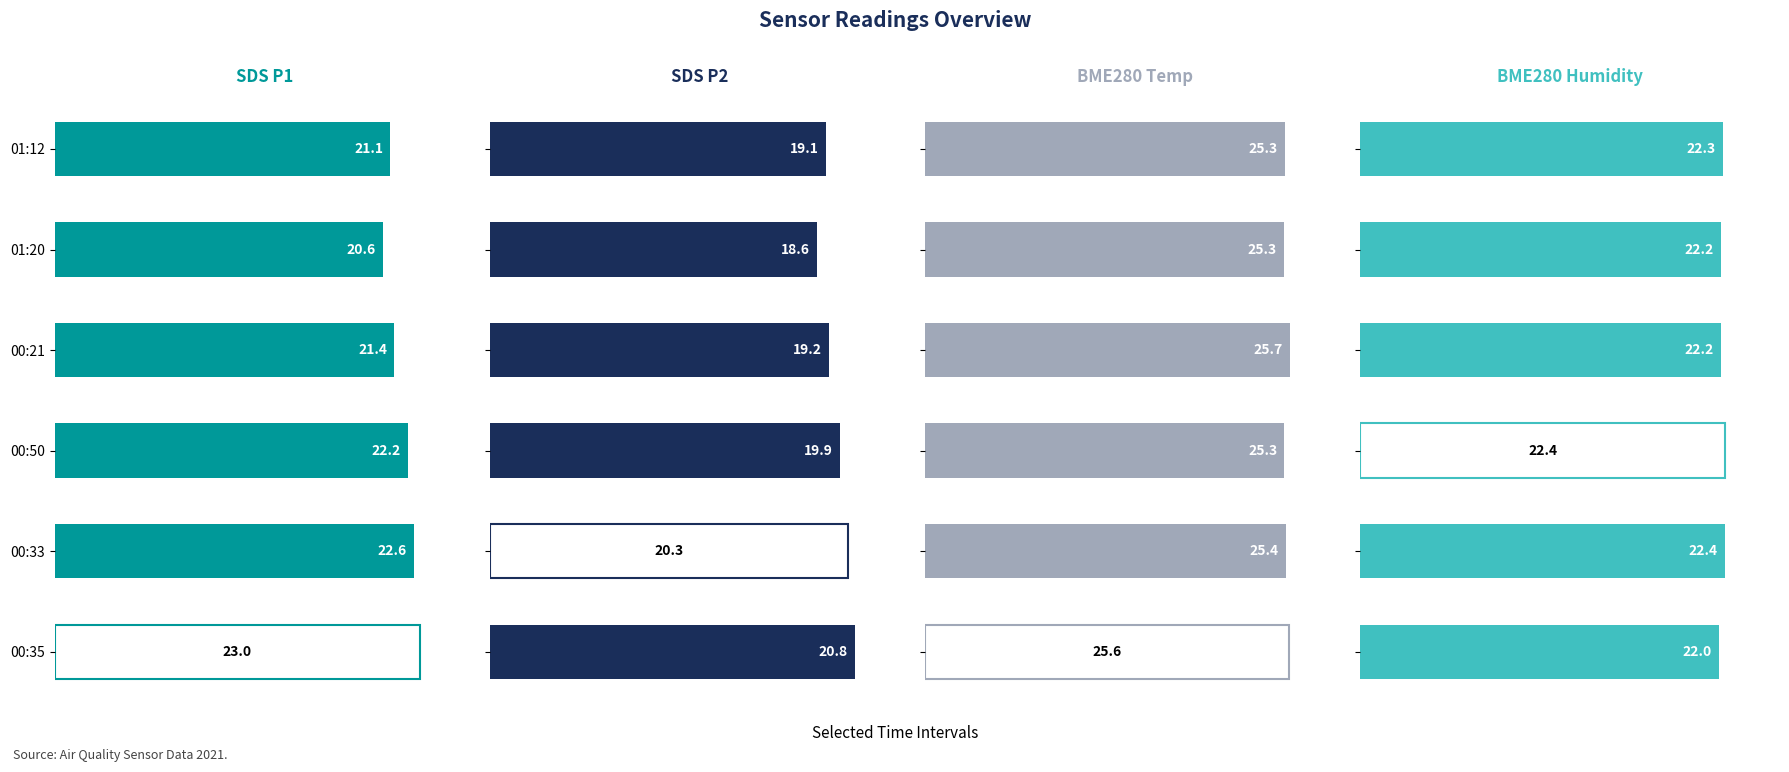

Reading left to right, what are all the values shown in this chart?

SDS_P1: 01:12=21.1	01:20=20.6	00:21=21.4	00:50=22.2	00:33=22.6	00:35=23.0
SDS_P2: 01:12=19.1	01:20=18.6	00:21=19.2	00:50=19.9	00:33=20.3	00:35=20.8
BME280_temperature: 01:12=25.3	01:20=25.3	00:21=25.7	00:50=25.3	00:33=25.4	00:35=25.6
BME280_humidity: 01:12=22.3	01:20=22.2	00:21=22.2	00:50=22.4	00:33=22.4	00:35=22.0